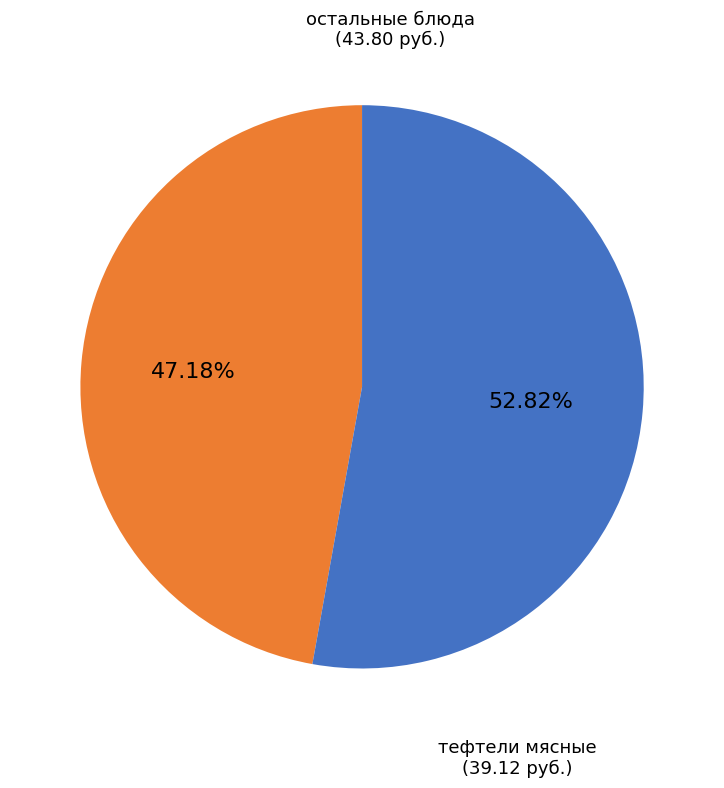

Is there a majority slice in this chart?

Yes